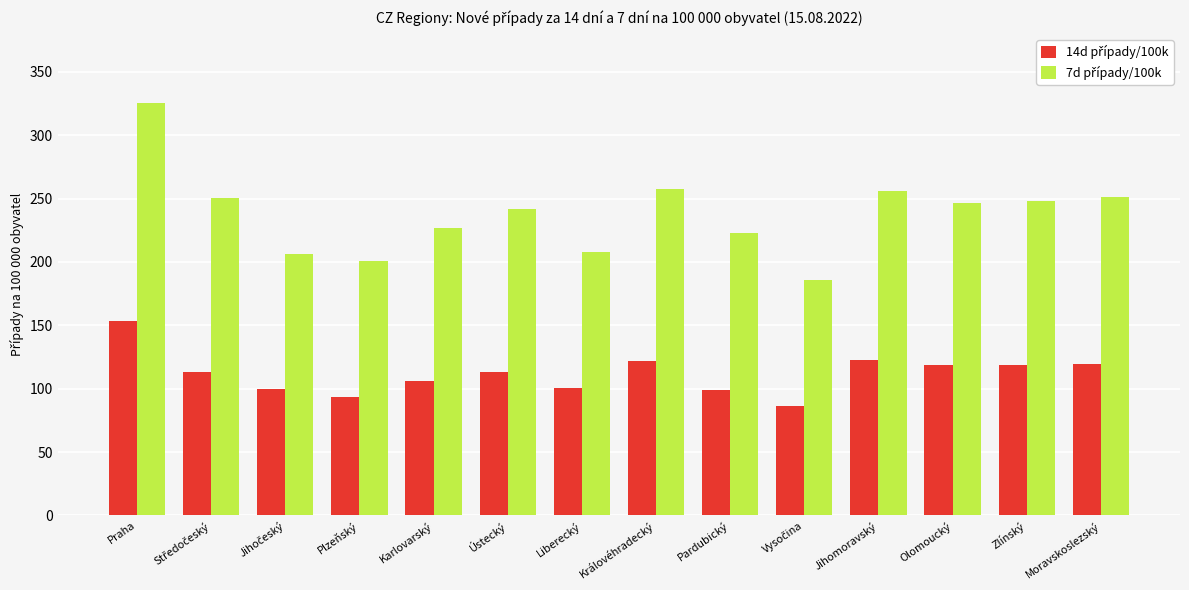

At which category is the sum across all series the highest?

Praha